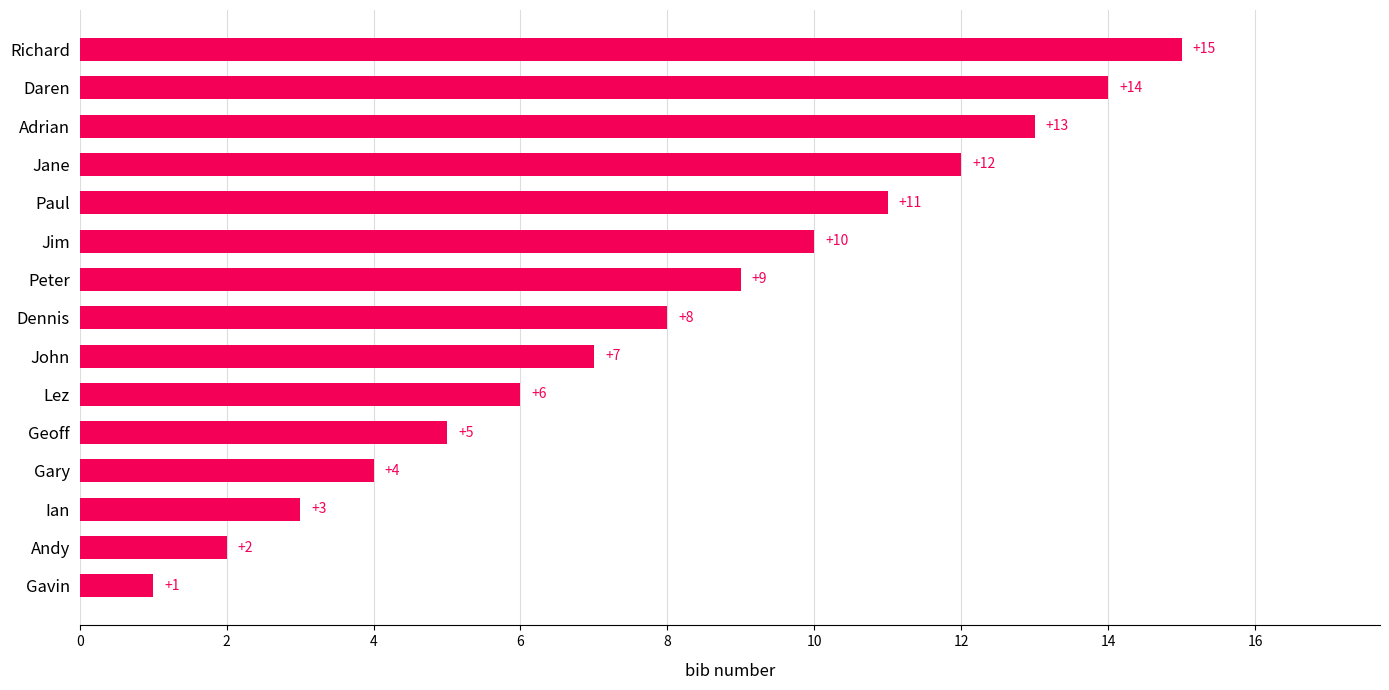

How many distinct data groups are displayed?

1